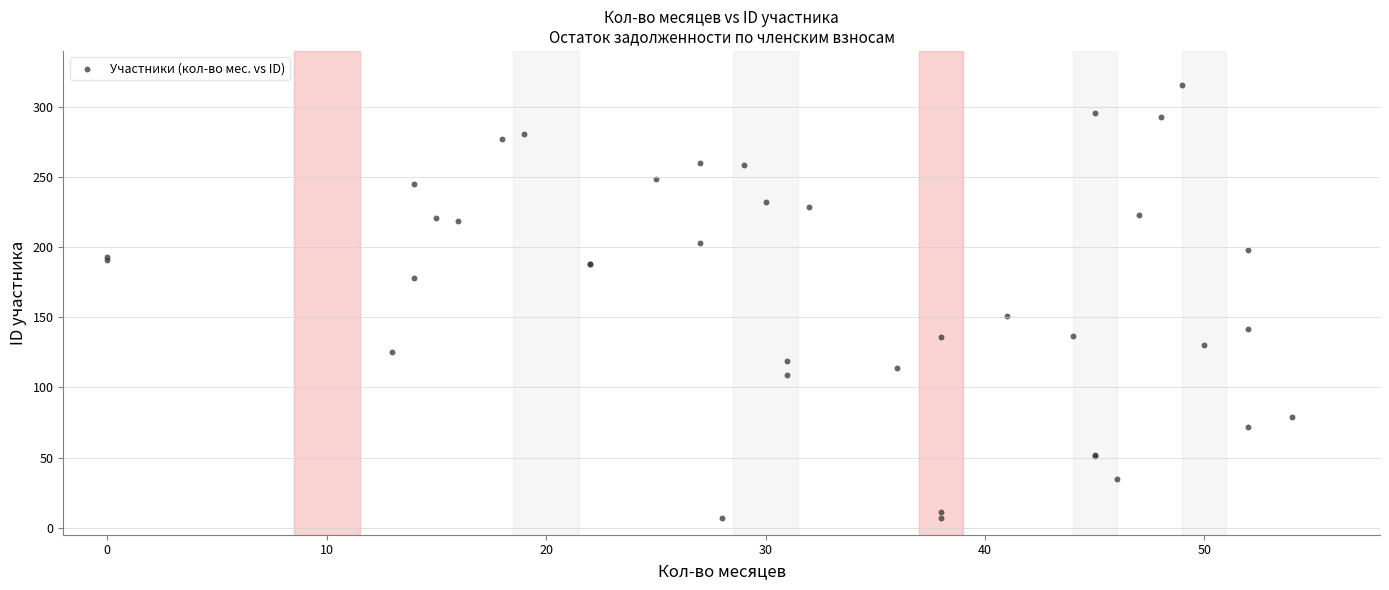

What Y value in the scatter plot is closest to 161?

151